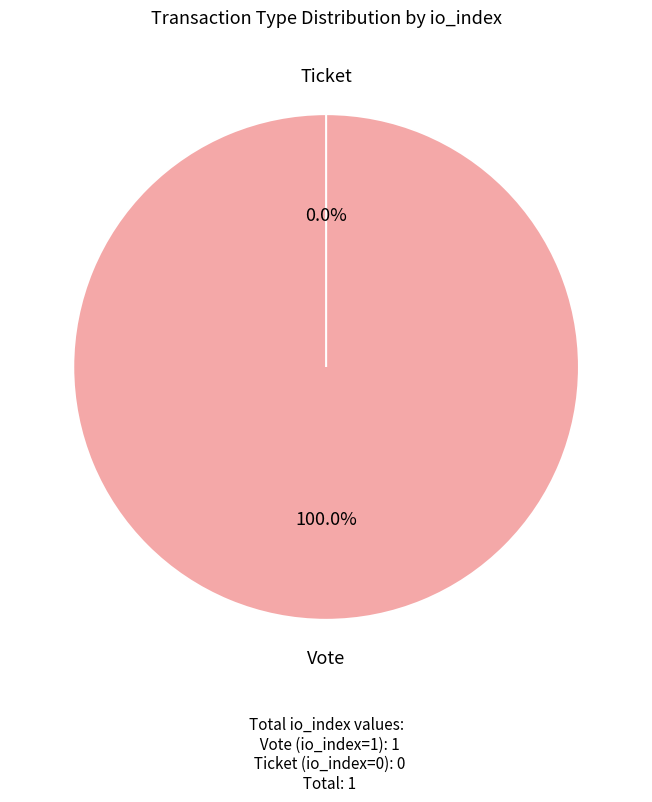

What percentage is the Vote slice, to the nearest percent?

100%